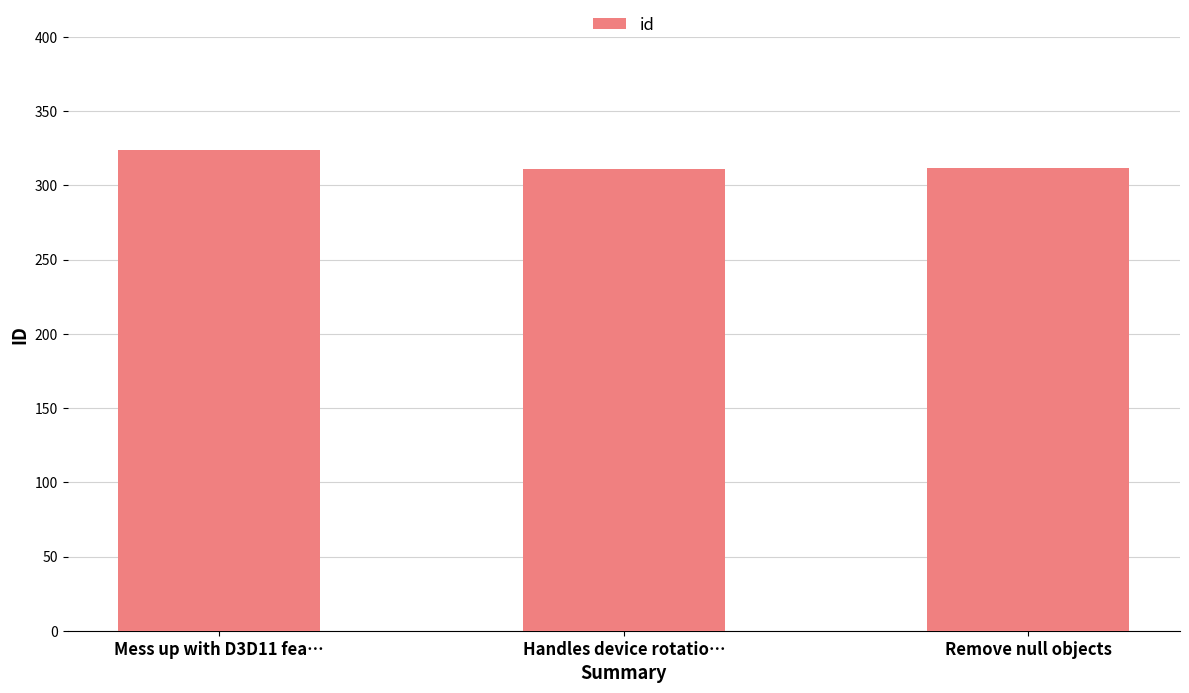

What is the label of the 3rd bar from the right?

Mess up with D3D11 fea…